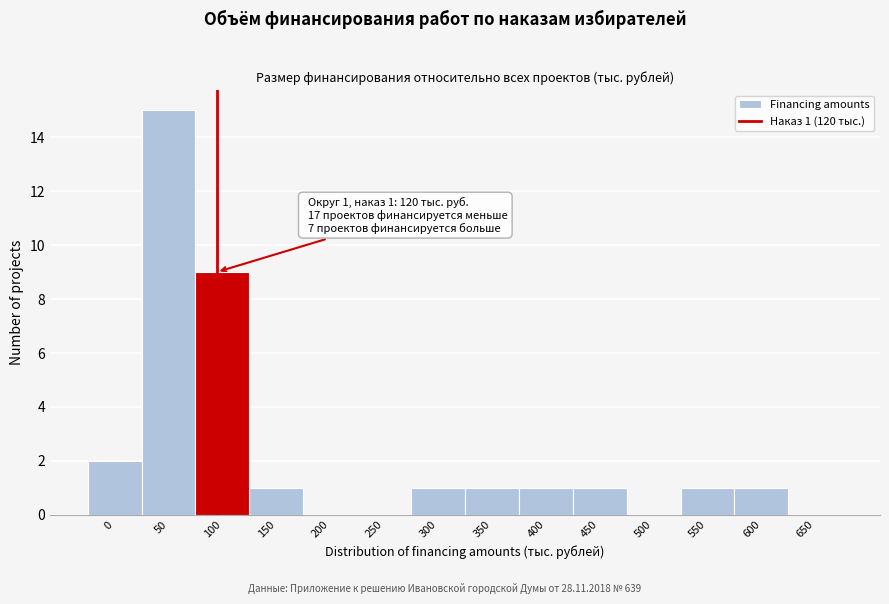

Reading left to right, extract all data points from this chart.

0=2	50=15	100=9	150=1	200=0	250=0	300=1	350=1	400=1	450=1	500=0	550=1	600=1	650=0